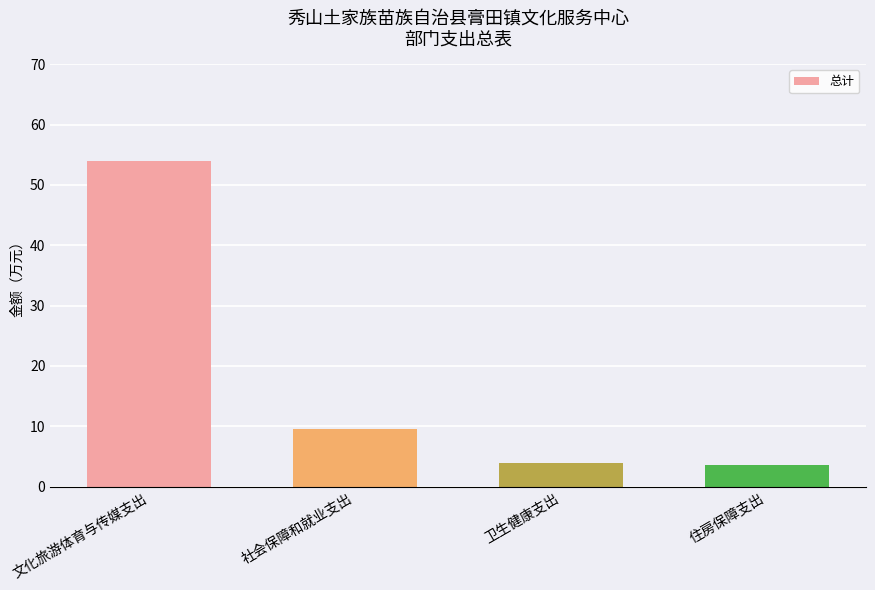

What is the sum of the values at 住房保障支出 and 文化旅游体育与传媒支出?

57.5